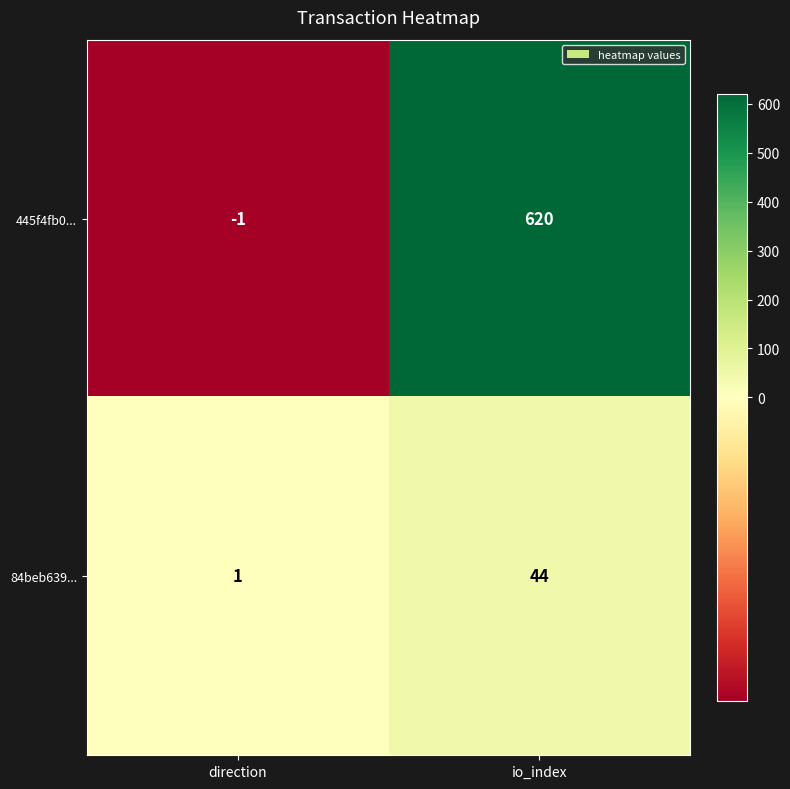

Rank the series by their average value, from highest to lowest.

445f4fb0..., 84beb639...